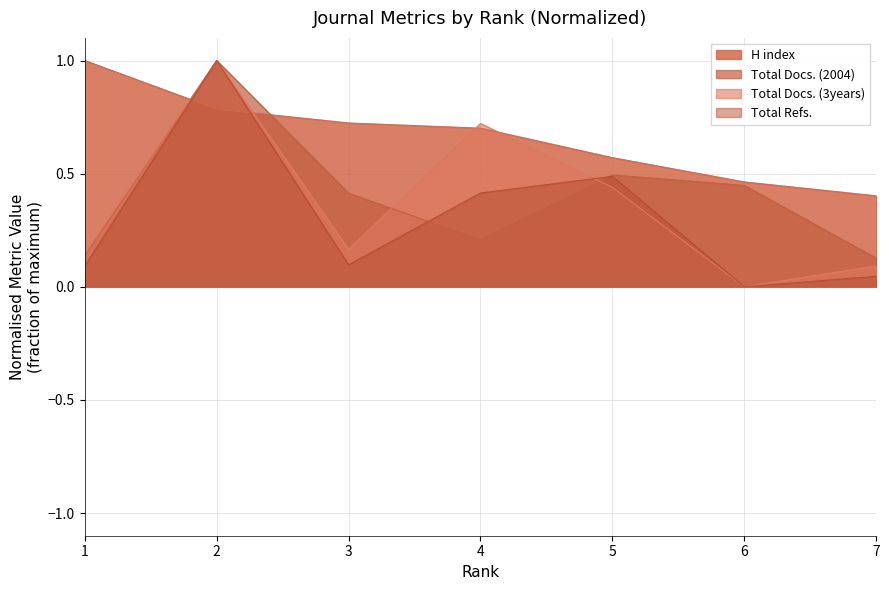

Does the chart display data point markers on the line(s)?

No